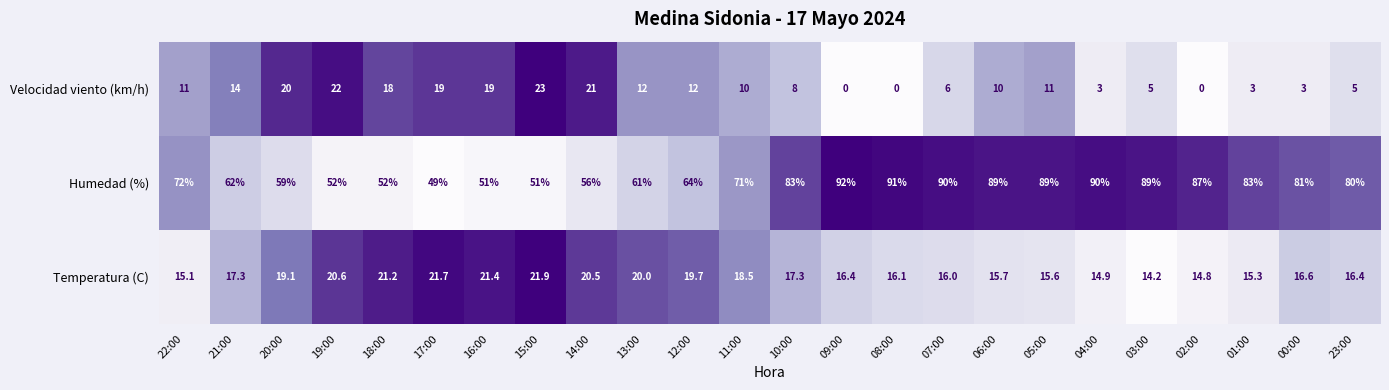

Rank the series by their maximum value, from highest to lowest.

Humedad (%), Velocidad viento (km/h), Temperatura (C)